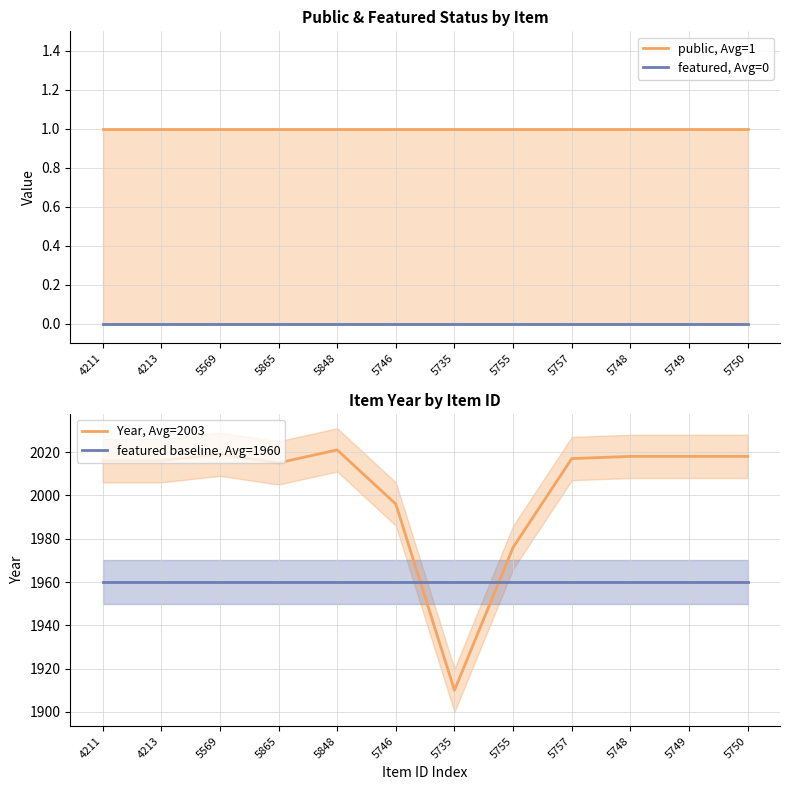

What position from the left is 4211?

1